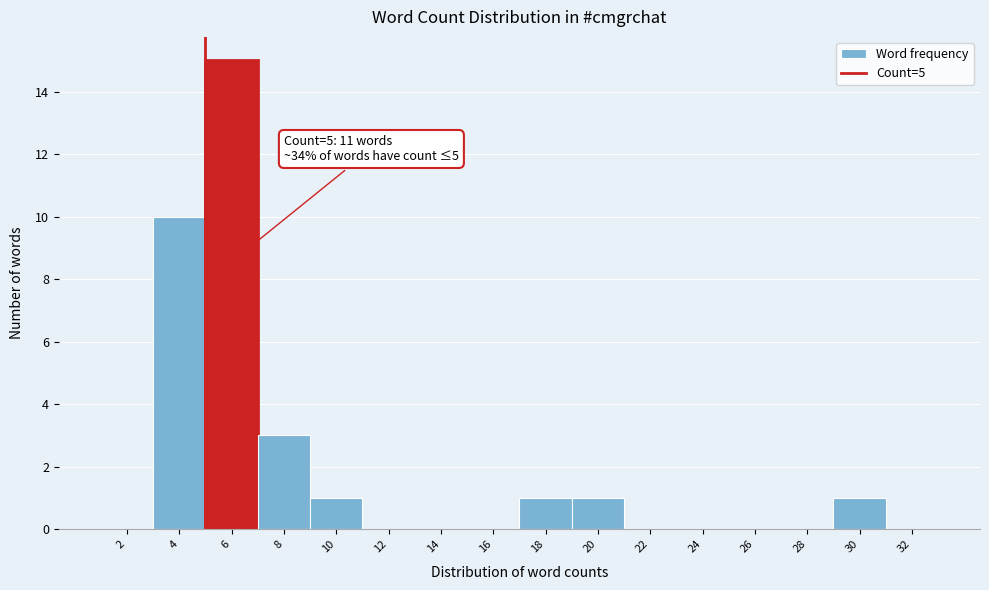

Over which range of the x-axis is the bar tallest?

5 to 7